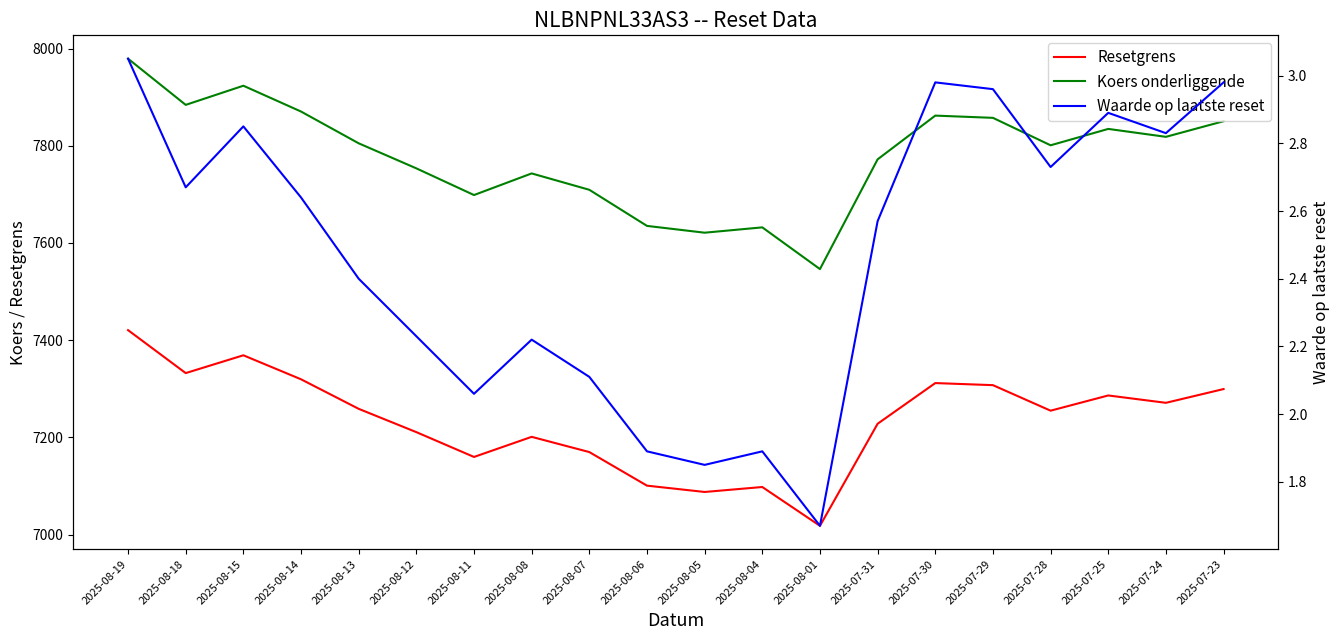

At which label does Resetgrens first exceed 7258?

2025-08-19